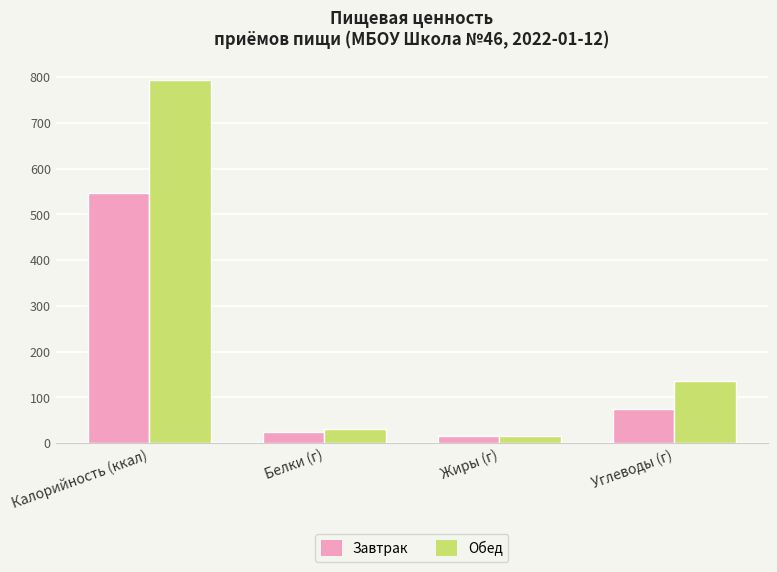

Read the Завтрак value at Углеводы (г).

73.7